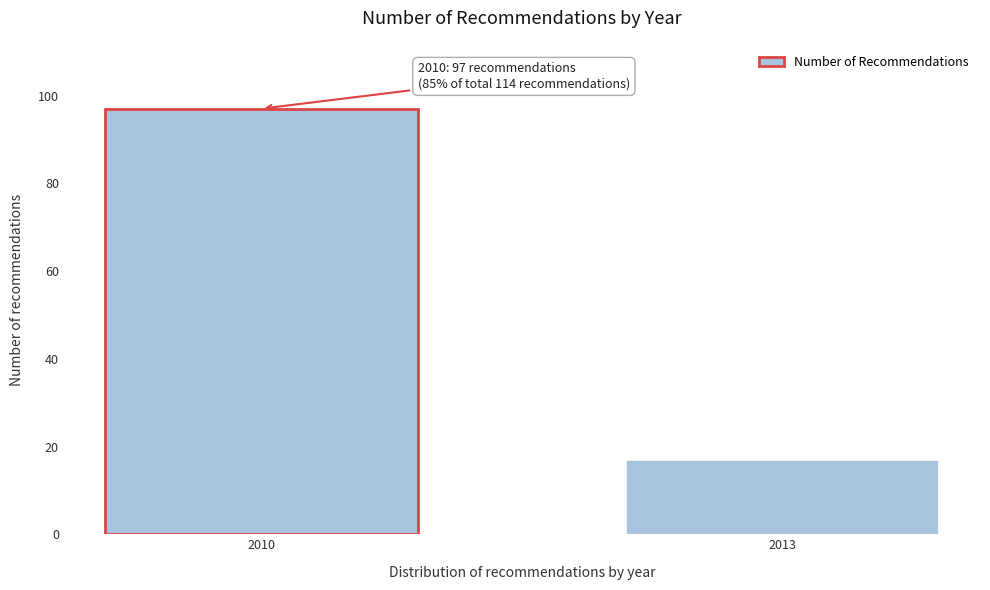

Reading right to left, extract all data points from this chart.

17	97